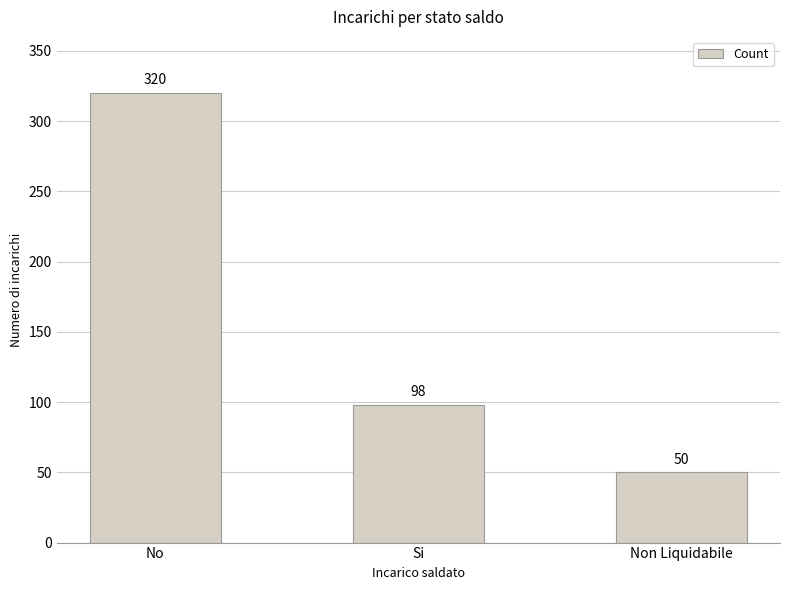

True or false: the data shows 153 at Si.

False